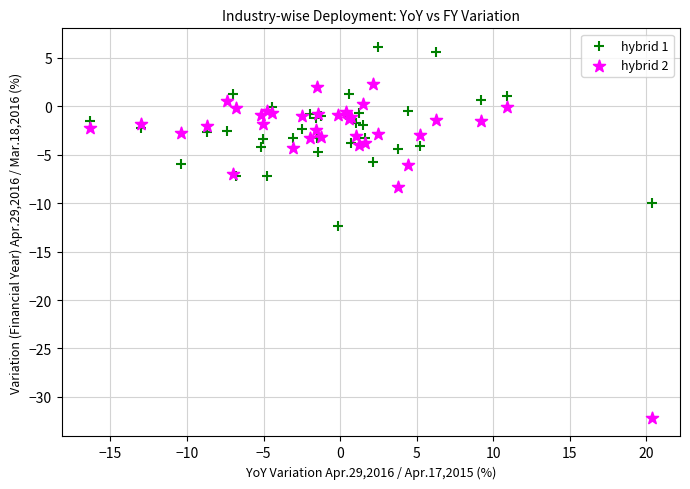

Across all series, what Y value is closest to -13?

-12.3